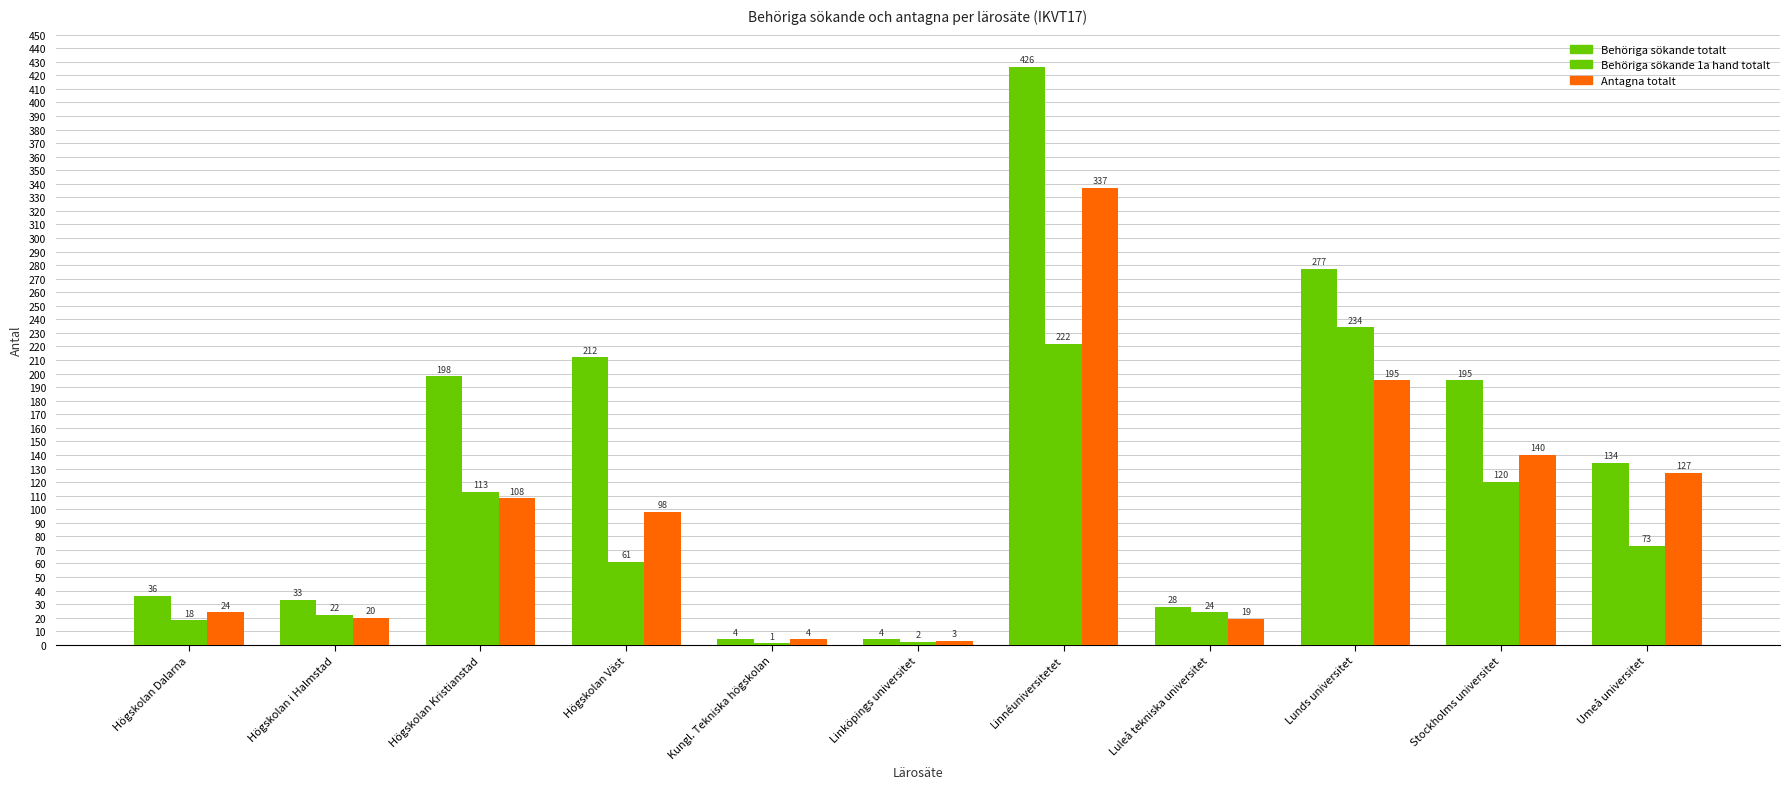

Reading right to left, list all the values displayed in this chart.

Behöriga sökande totalt: Umeå universitet=134	Stockholms universitet=195	Lunds universitet=277	Luleå tekniska universitet=28	Linnéuniversitetet=426	Linköpings universitet=4	Kungl. Tekniska högskolan=4	Högskolan Väst=212	Högskolan Kristianstad=198	Högskolan i Halmstad=33	Högskolan Dalarna=36
Behöriga sökande 1a hand totalt: Umeå universitet=73	Stockholms universitet=120	Lunds universitet=234	Luleå tekniska universitet=24	Linnéuniversitetet=222	Linköpings universitet=2	Kungl. Tekniska högskolan=1	Högskolan Väst=61	Högskolan Kristianstad=113	Högskolan i Halmstad=22	Högskolan Dalarna=18
Antagna totalt: Umeå universitet=127	Stockholms universitet=140	Lunds universitet=195	Luleå tekniska universitet=19	Linnéuniversitetet=337	Linköpings universitet=3	Kungl. Tekniska högskolan=4	Högskolan Väst=98	Högskolan Kristianstad=108	Högskolan i Halmstad=20	Högskolan Dalarna=24